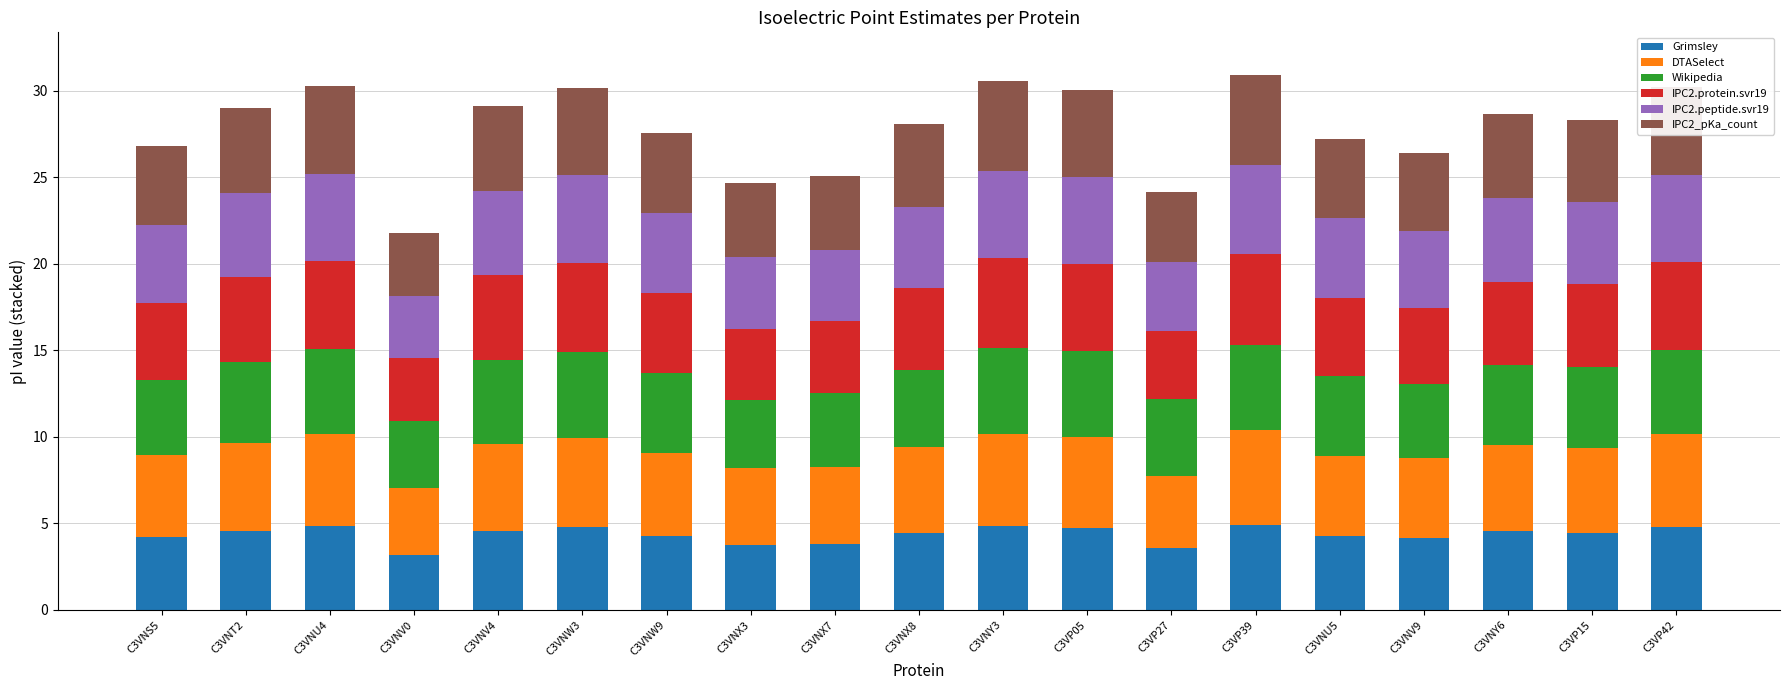

Are the bars horizontal?

No